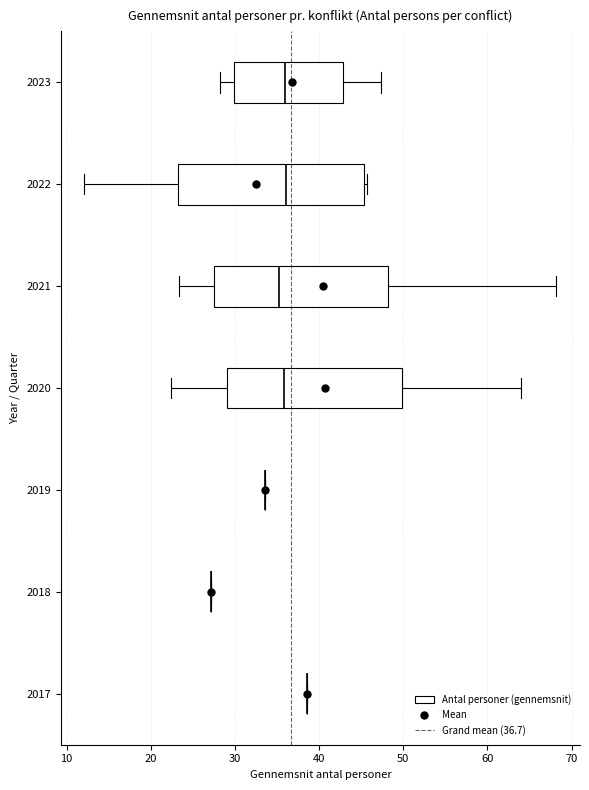

Which box is the widest, from its left edge to its right edge?

2022